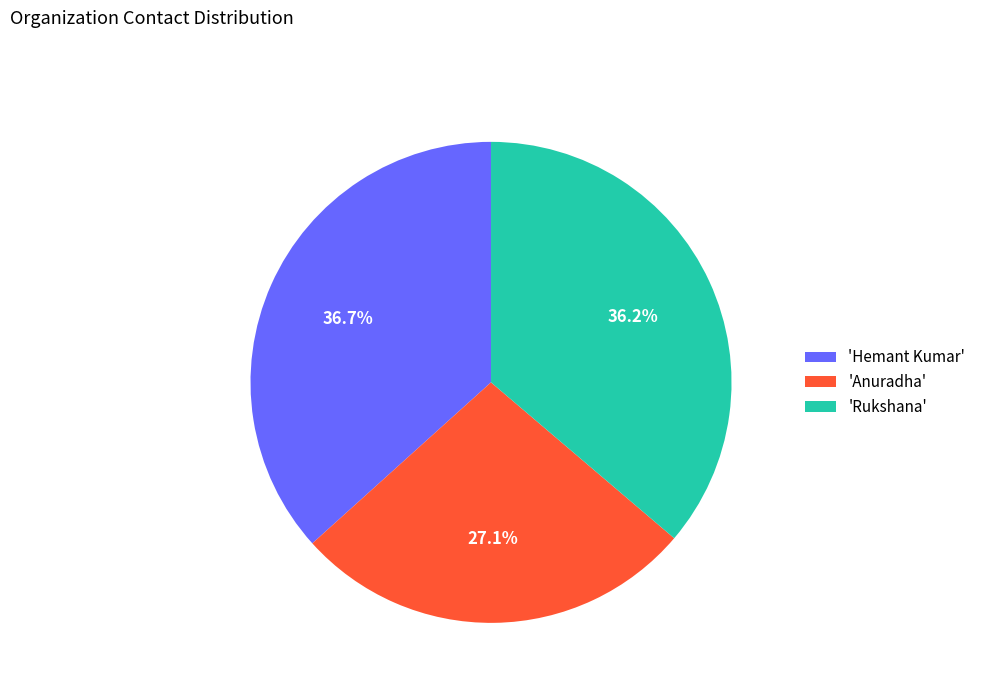

What portion of the pie excludes 'Anuradha'?

72.9%